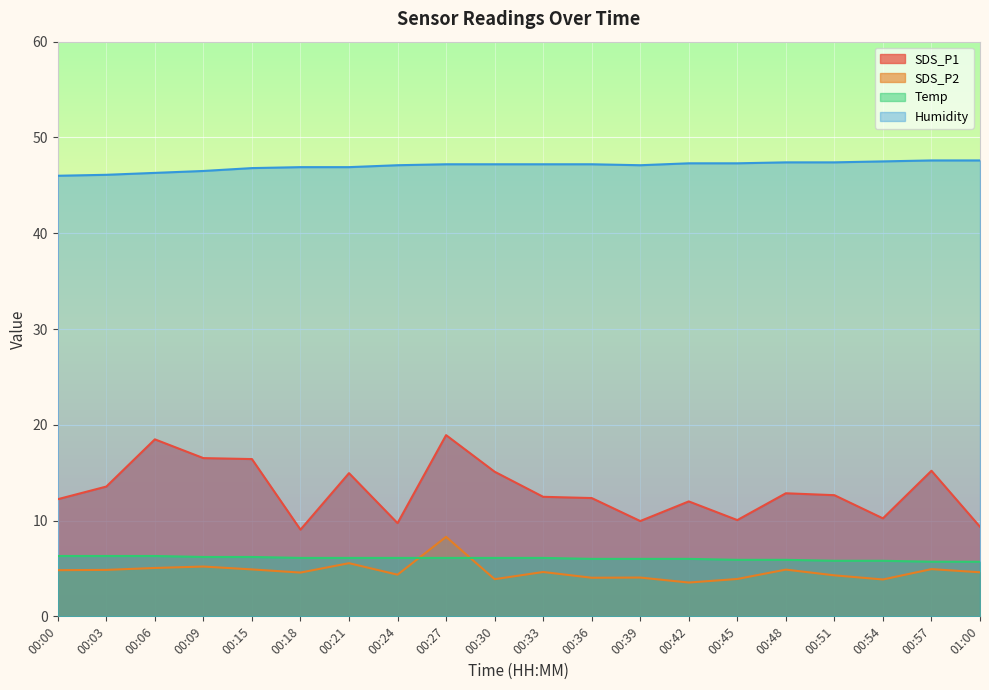

What position from the left is 00:30?

10